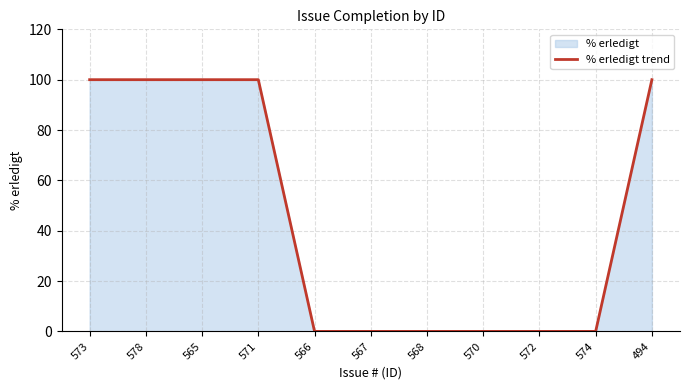

Reading right to left, transcribe all the data shown in this chart.

494=100	574=0	572=0	570=0	568=0	567=0	566=0	571=100	565=100	578=100	573=100